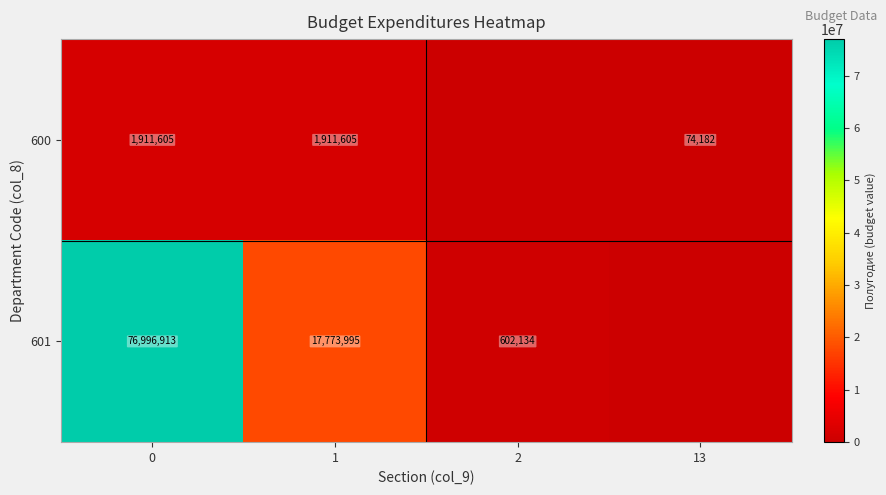

The value of row_1 at 1 is 23648555.2. True or false?

False